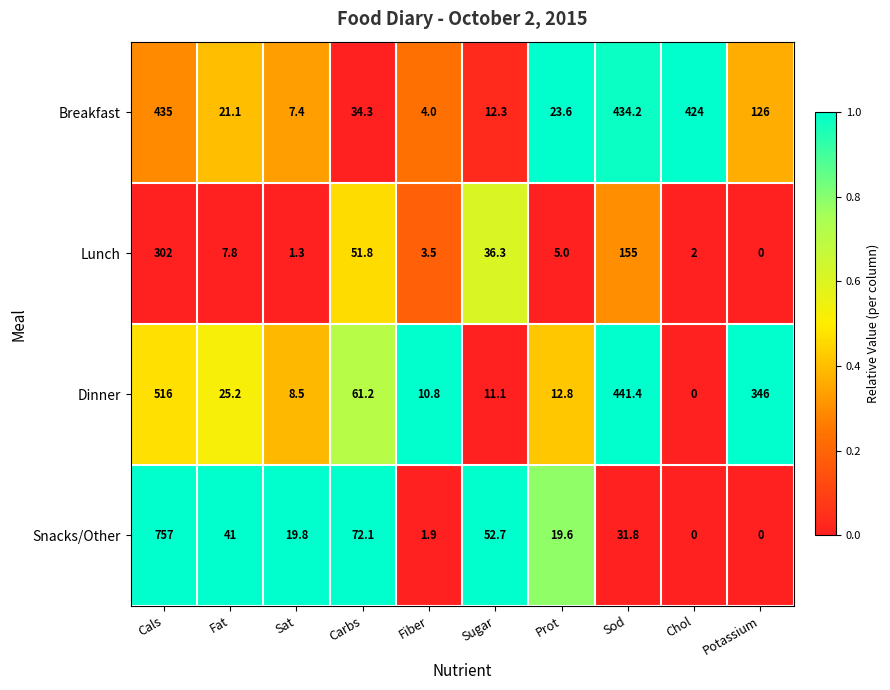

Which series has the widest spread of values?

Snacks/Other